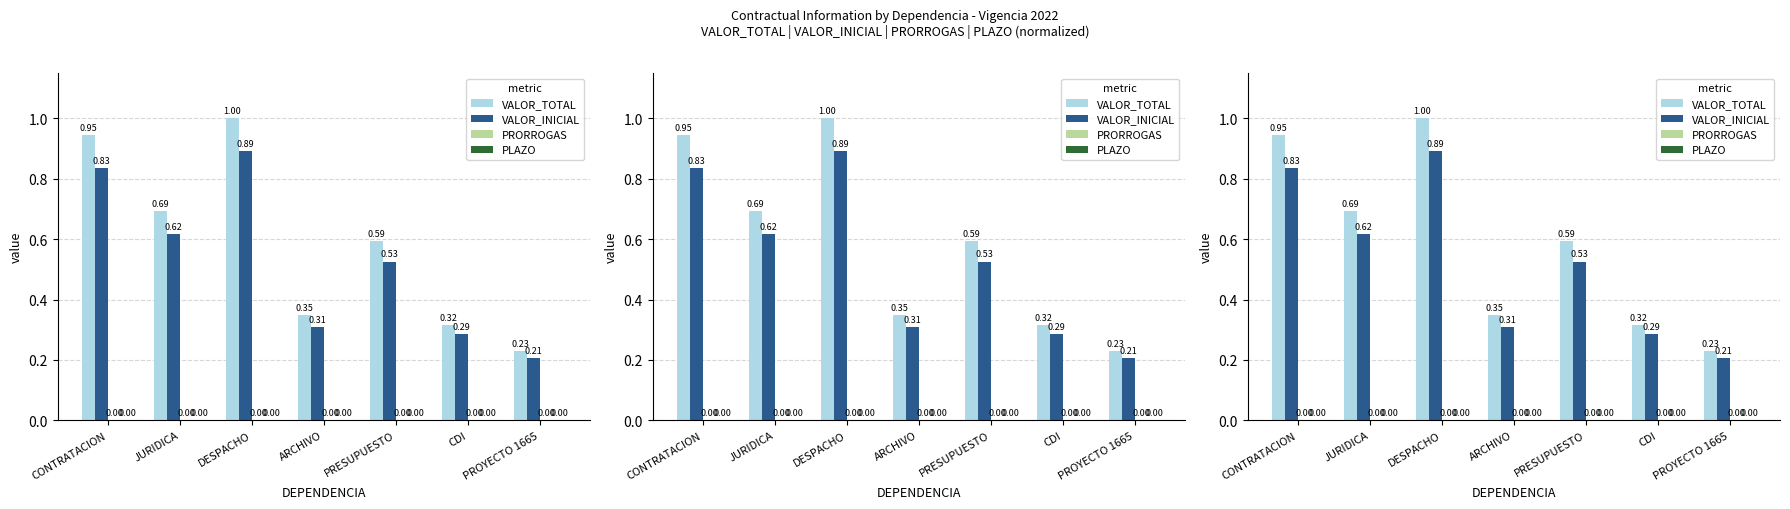

How many bars are there in total?

28